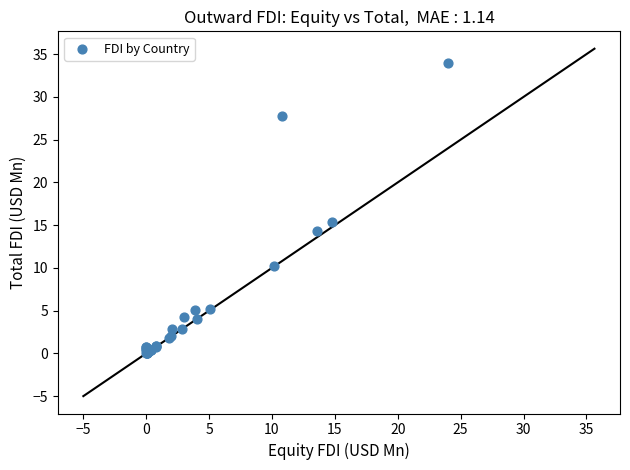

What Y value in the scatter plot is closest to 16?

15.4